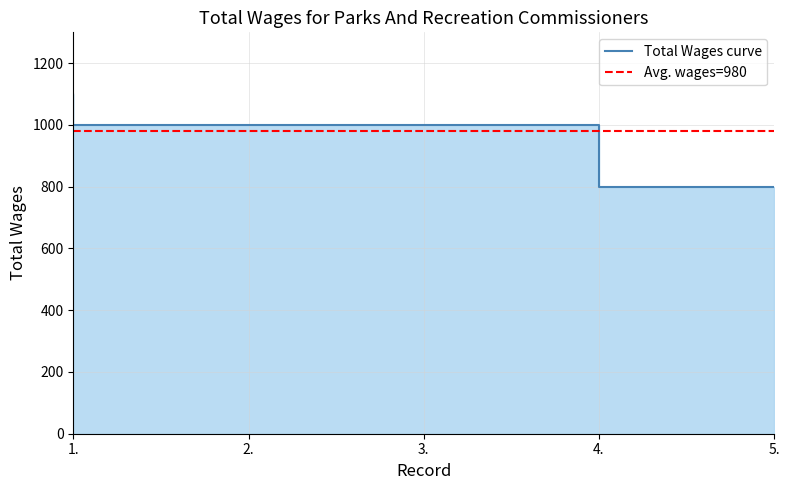

Between 1. and 5., which is larger?

1.